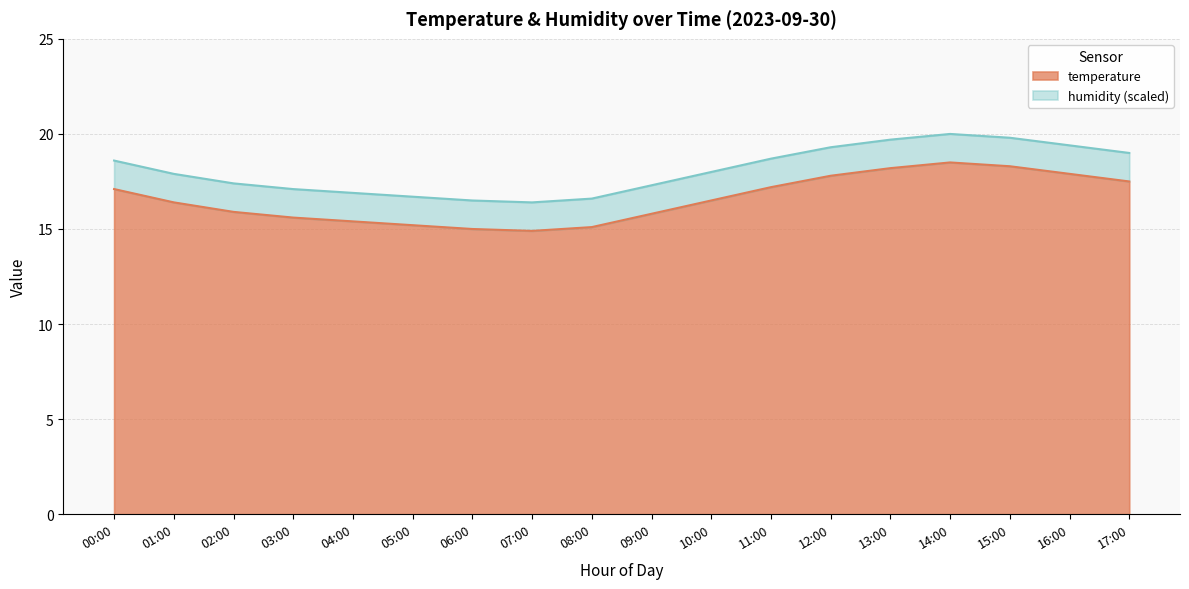

Which label corresponds to the smallest value in the chart?

07:00